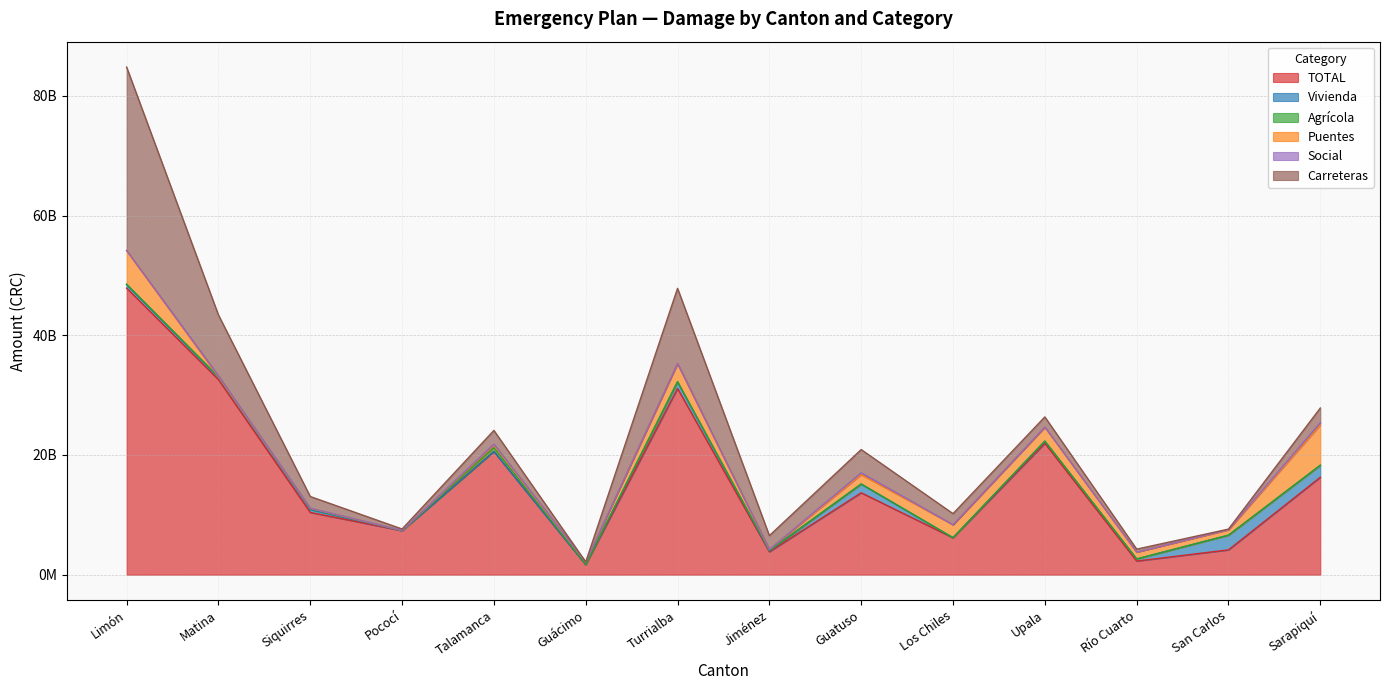

What is the label of the 3rd point from the right?

Río Cuarto